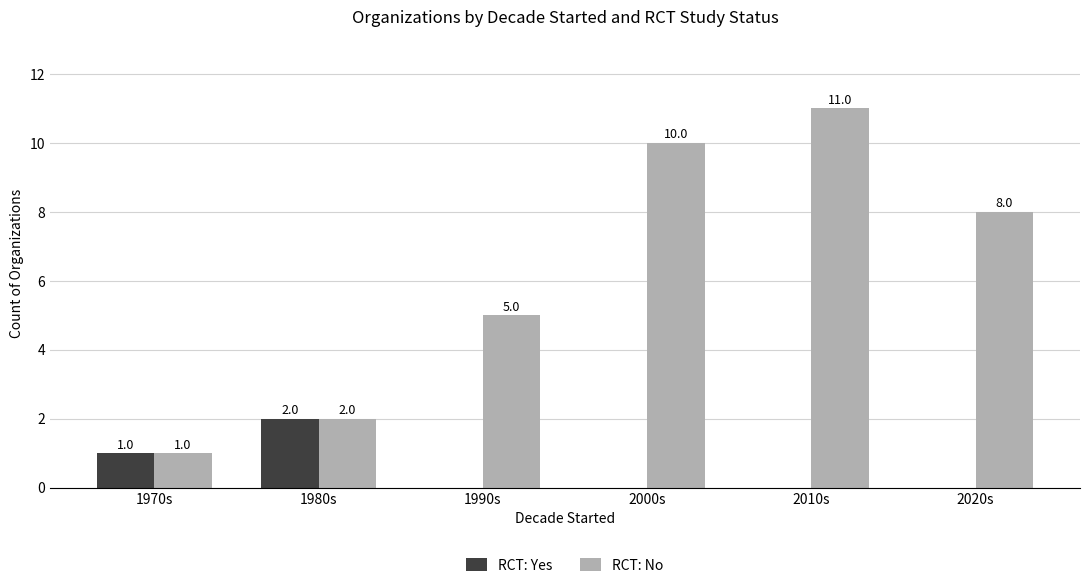

How many RCT: No values are between 2 and 10?

4